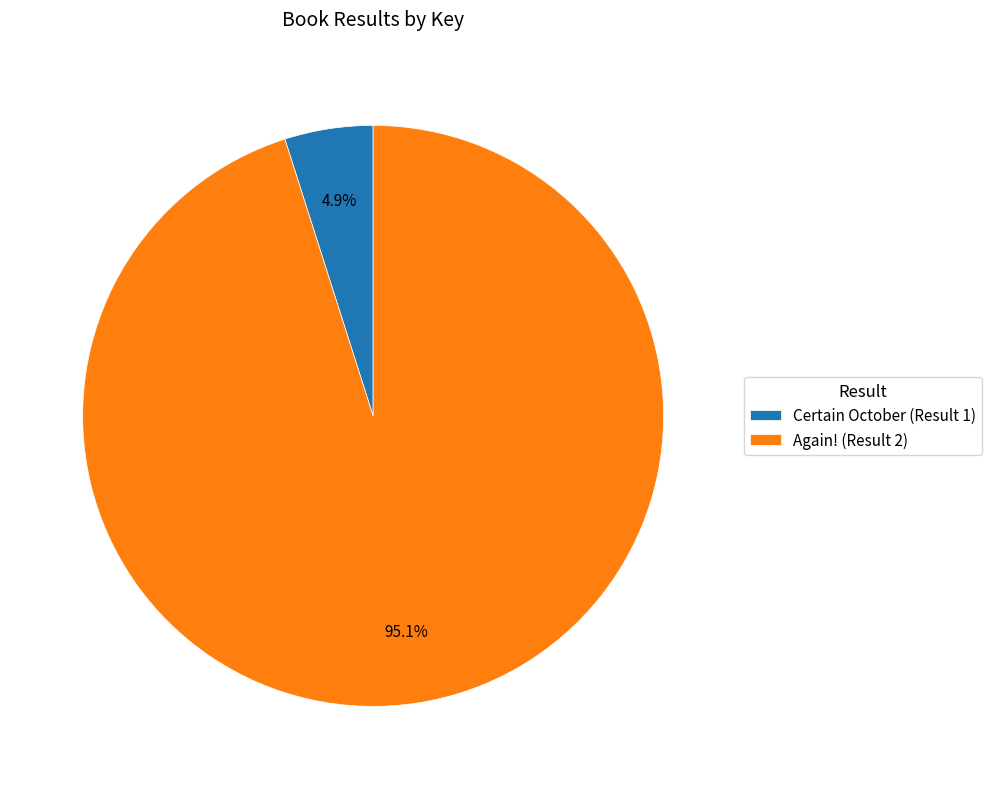

Approximately how many times larger is the value at Again! (Result 2) compared to Certain October (Result 1)?

19.4